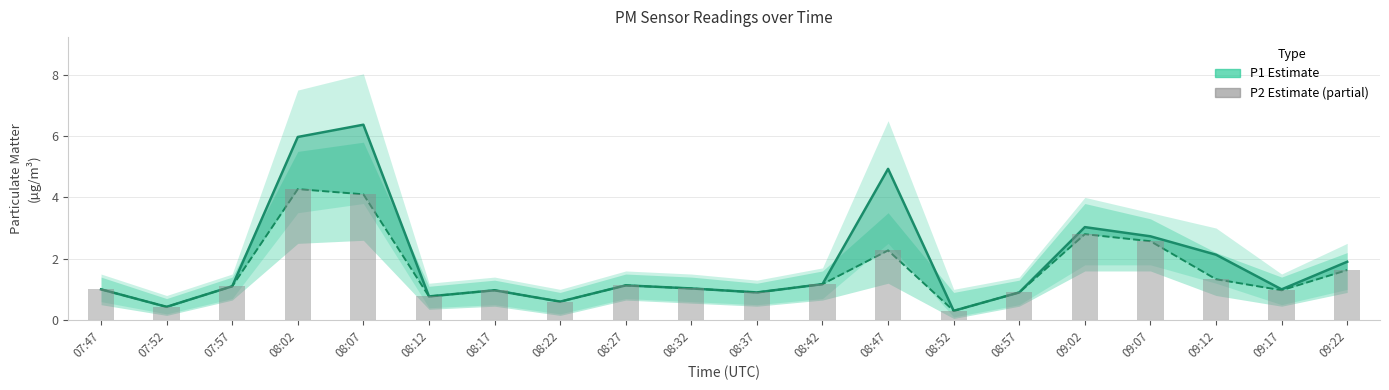

Reading left to right, list all the values displayed in this chart.

P1 (PM10 estimate): 07:47=1.0	07:52=0.4	07:57=1.1	08:02=6.0	08:07=6.4	08:12=0.8	08:17=1.0	08:22=0.6	08:27=1.1	08:32=1.0	08:37=0.9	08:42=1.2	08:47=4.9	08:52=0.3	08:57=0.9	09:02=3.0	09:07=2.7	09:12=2.1	09:17=1.0	09:22=1.9
P2 (PM2.5 estimate): 07:47=1.0	07:52=0.4	07:57=1.1	08:02=4.3	08:07=4.1	08:12=0.8	08:17=1.0	08:22=0.6	08:27=1.1	08:32=1.0	08:37=0.9	08:42=1.2	08:47=2.3	08:52=0.3	08:57=0.9	09:02=2.8	09:07=2.6	09:12=1.3	09:17=1.0	09:22=1.6
P2 raw: 07:47=1.0	07:52=0.4	07:57=1.1	08:02=4.3	08:07=4.1	08:12=0.8	08:17=1.0	08:22=0.6	08:27=1.1	08:32=1.0	08:37=0.9	08:42=1.2	08:47=2.3	08:52=0.3	08:57=0.9	09:02=2.8	09:07=2.6	09:12=1.3	09:17=1.0	09:22=1.6